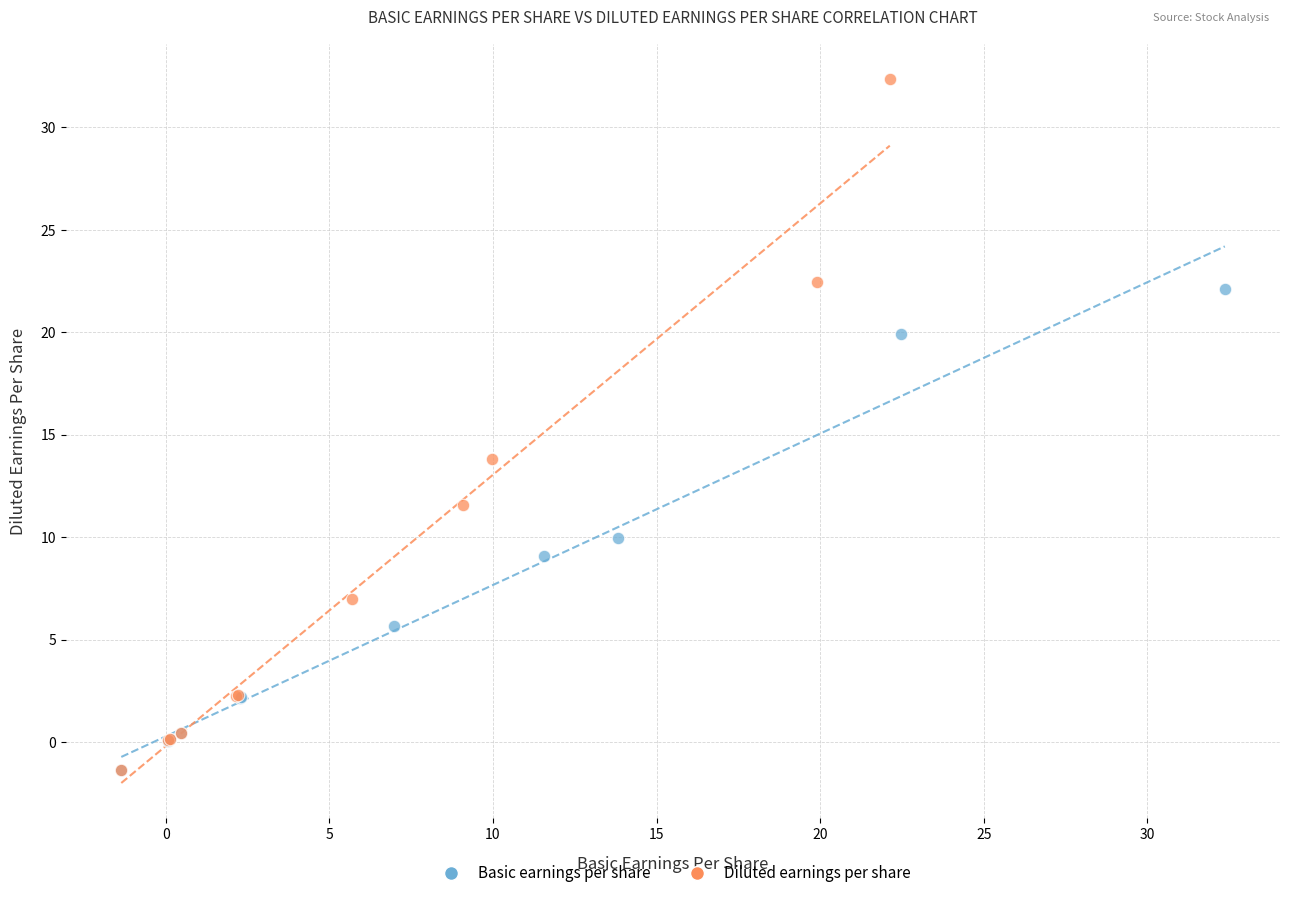

Which series has the widest spread of Y values?

Diluted earnings per share